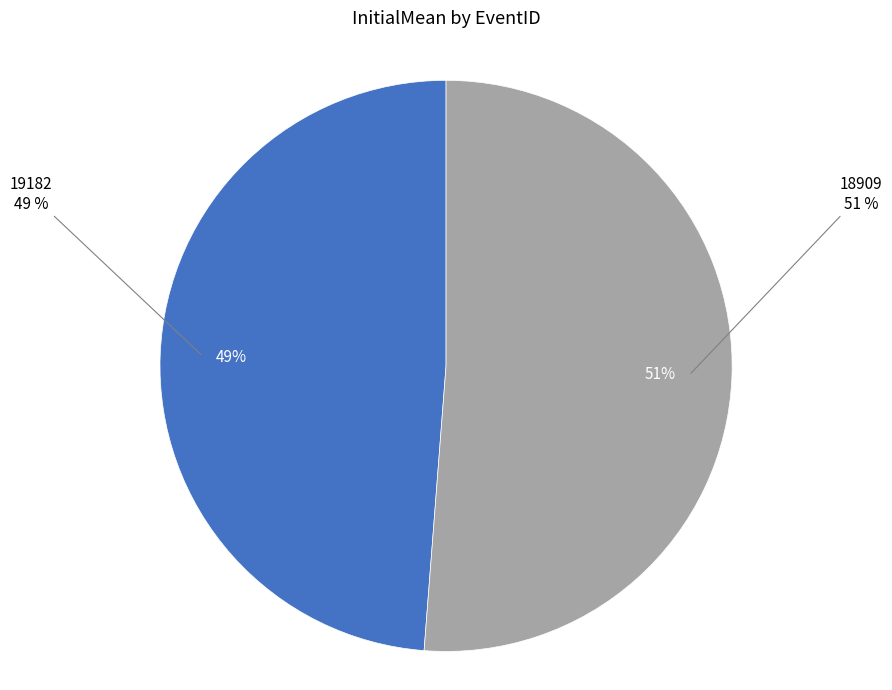

To the nearest percent, what is the difference between the largest and smallest slice percentages?

2%